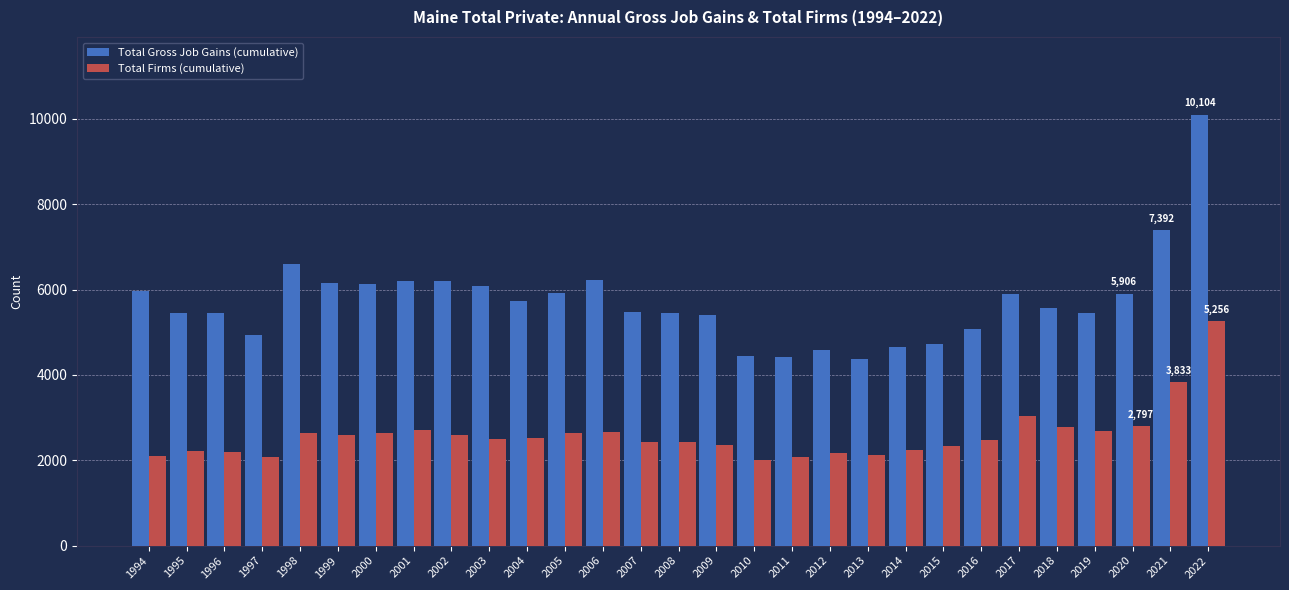

The Total Firms (cumulative) series shows 1458 at 2008. True or false?

False